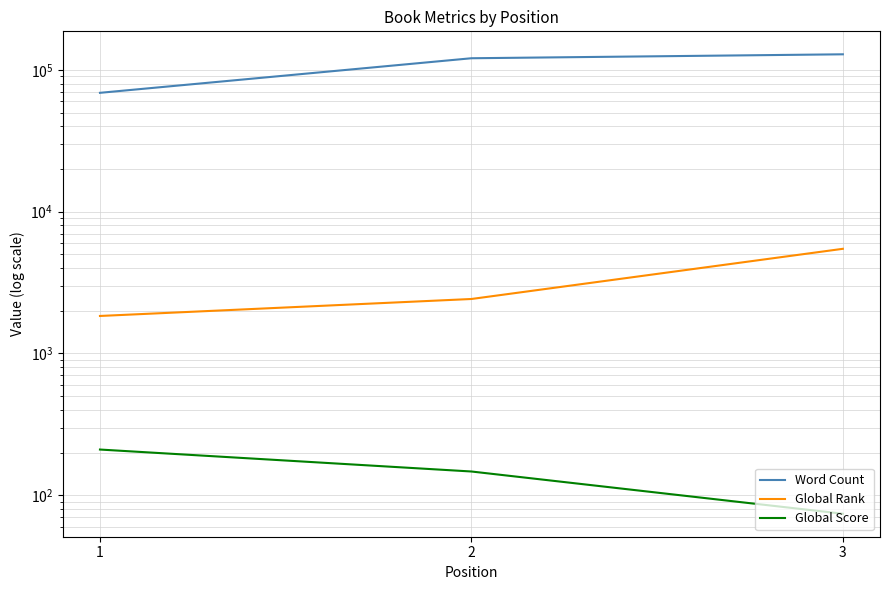

Reading right to left, extract all data points from this chart.

Word Count: 3=129000	2=121000	1=69000
Global Rank: 3=5475	2=2423	1=1839
Global Score: 3=74	2=147	1=210